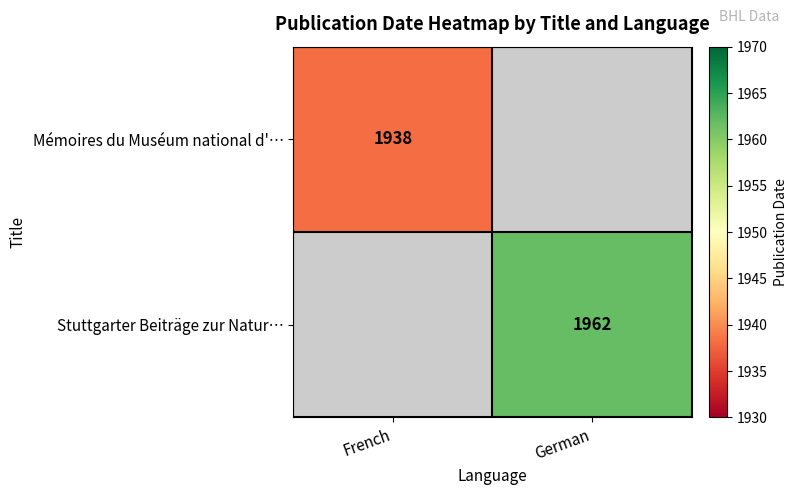

At how many categories does at least one series exceed 1952?

1